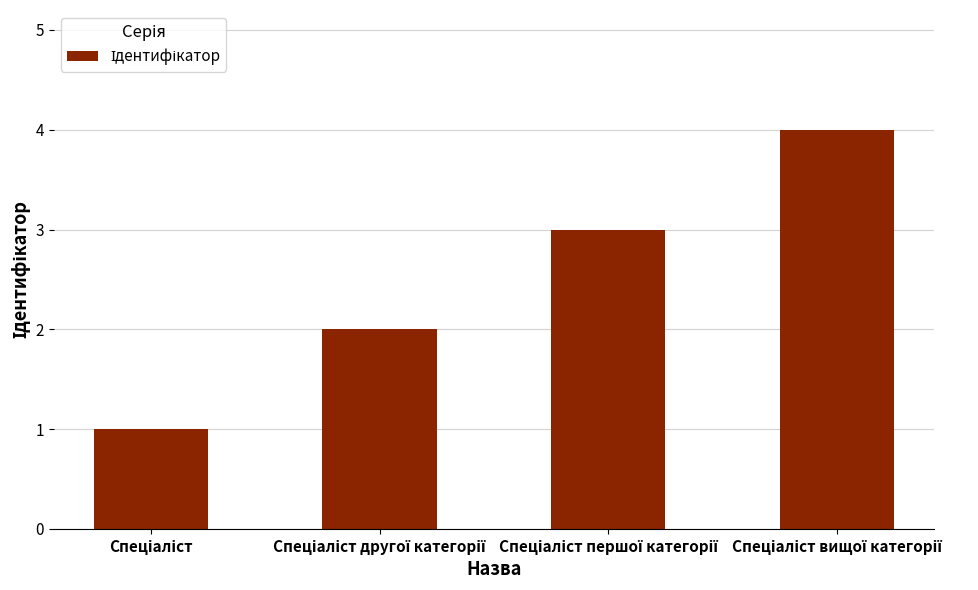

What is the difference between the maximum and minimum values?

3